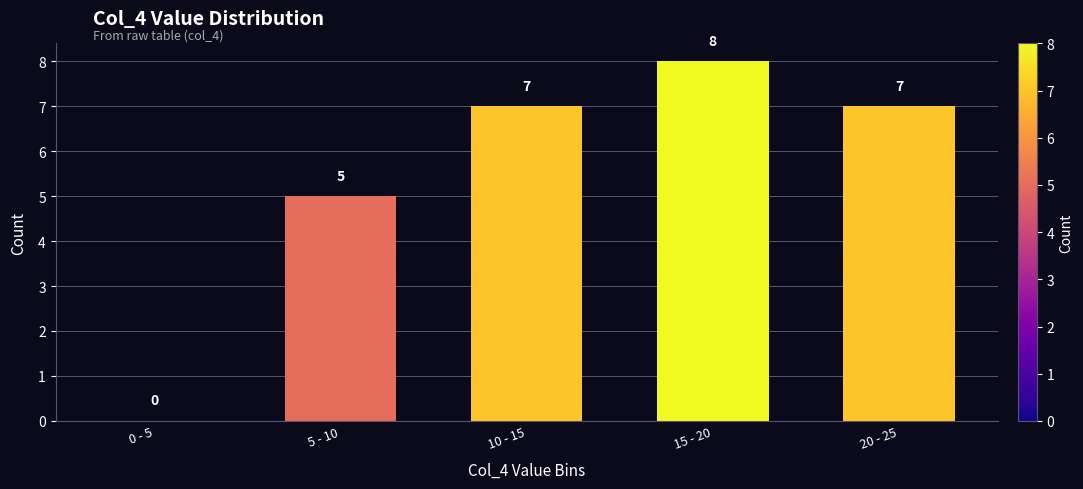

Reading right to left, transcribe all the data shown in this chart.

20 - 25=7	15 - 20=8	10 - 15=7	5 - 10=5	0 - 5=0